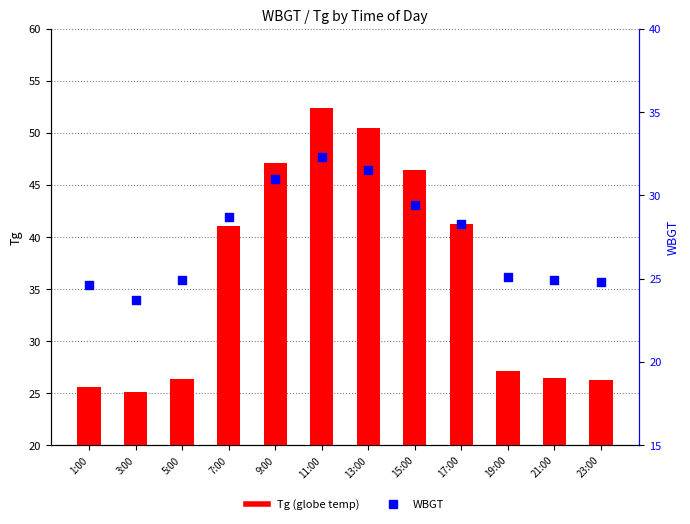

Which series has the largest total across all categories?

Tg